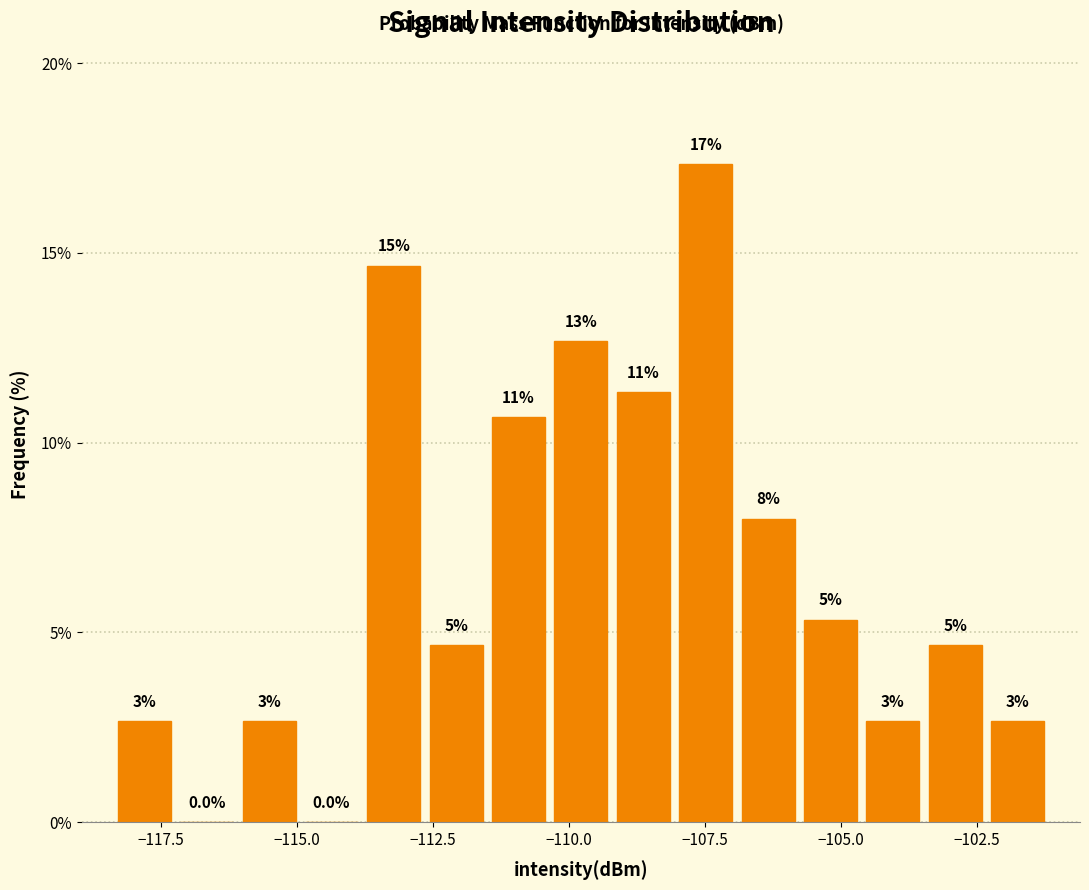

Around what value on the x-axis is the tallest bar? Give the approximate position of its centre, as read against the axis.

-107.5